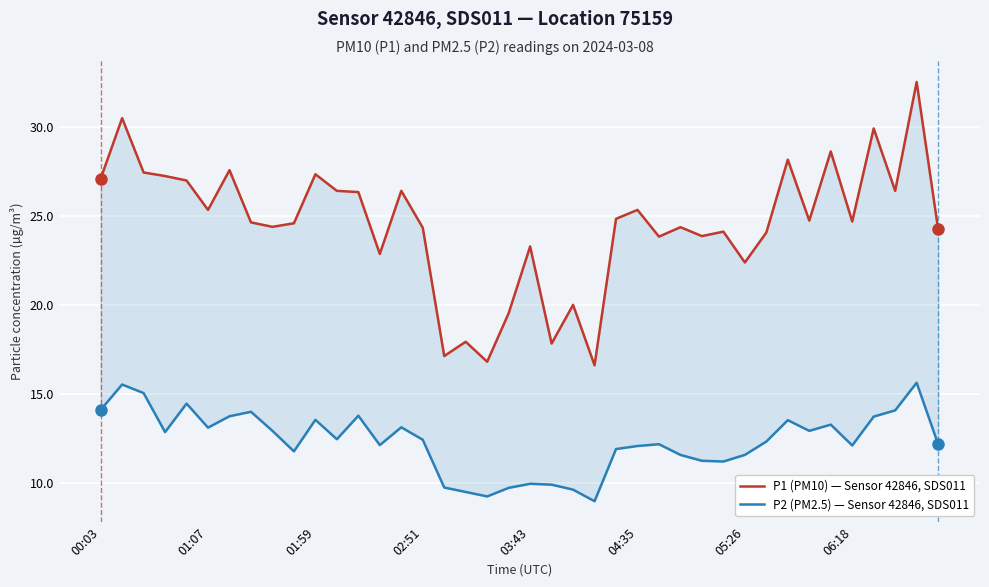

Where does the P1 (PM10) — Sensor 42846, SDS011 series first go above 24?

00:03